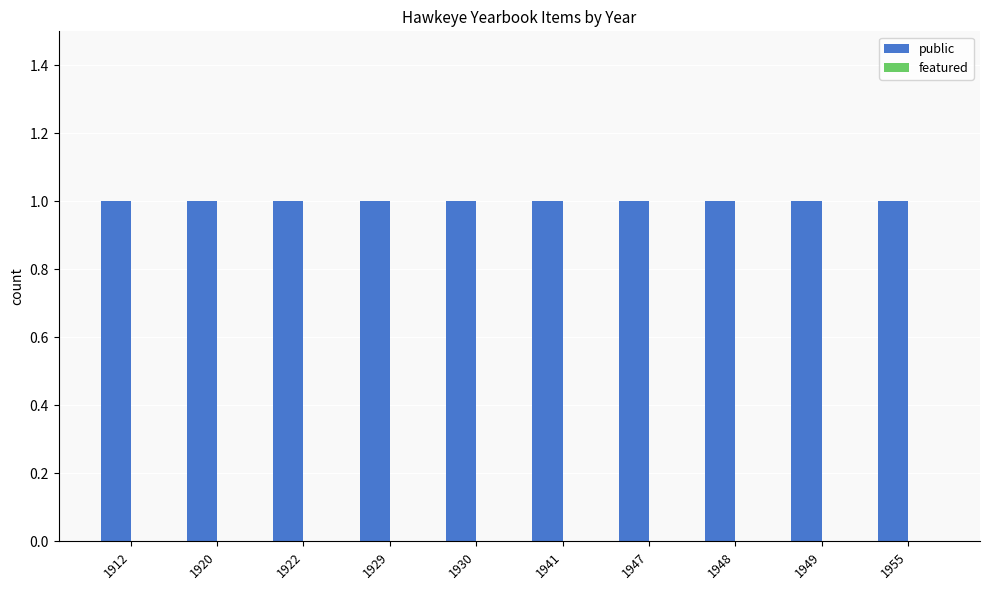

How many series are shown in this chart?

2